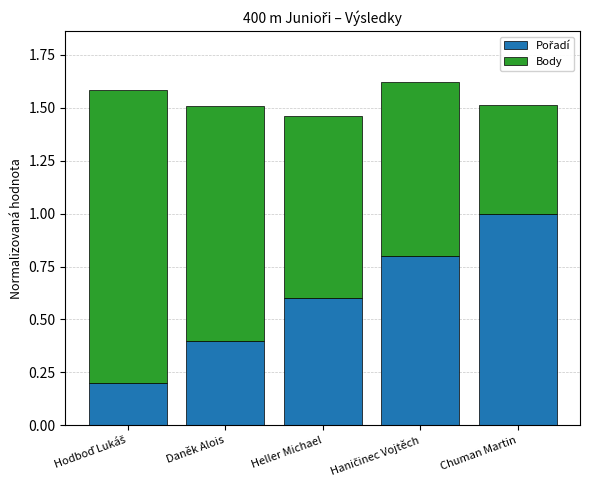

What is the total value across all series at Chuman Martin?

1.5